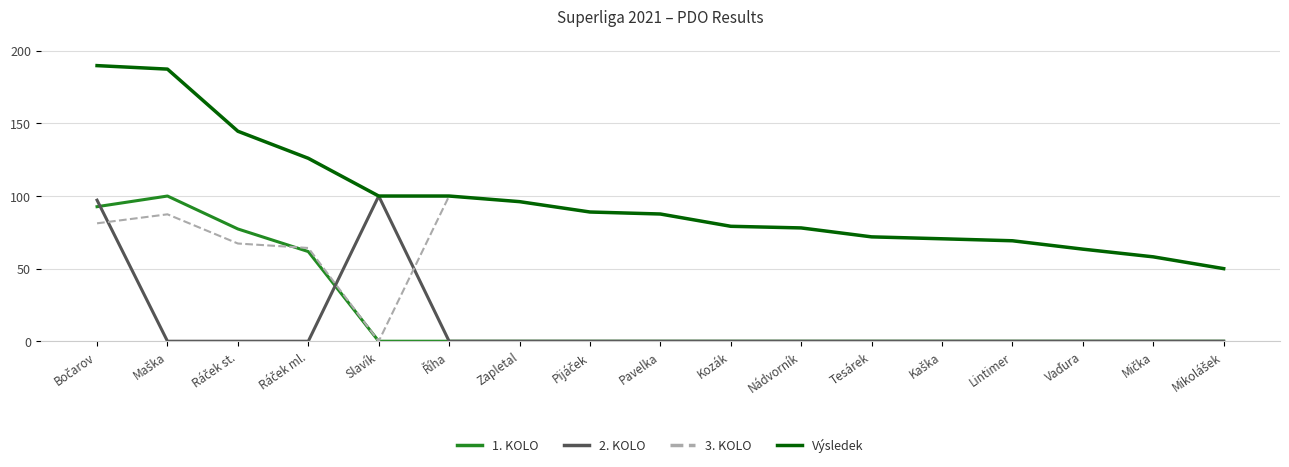

Which series has the widest spread of values?

Výsledek